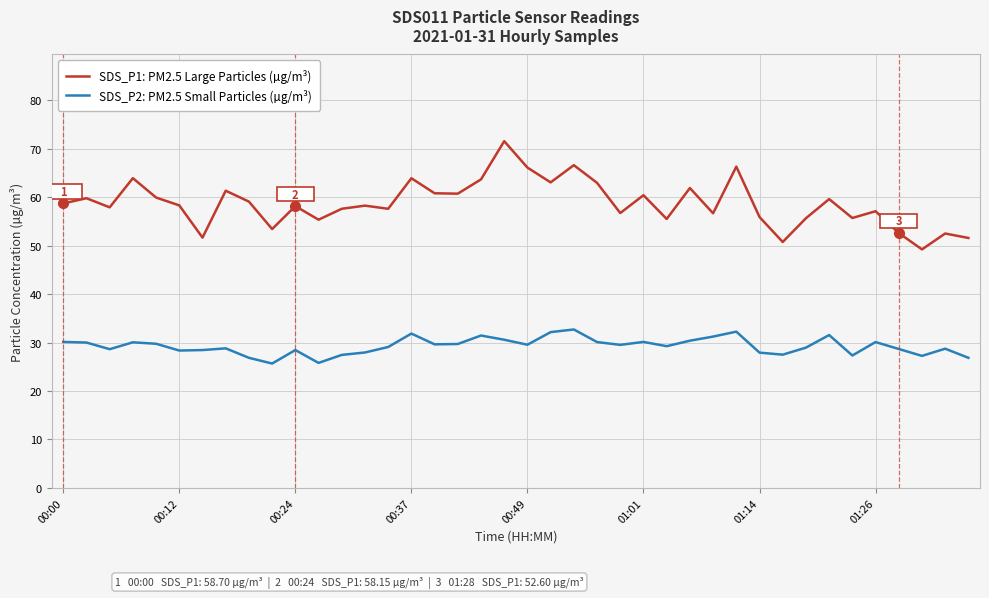

At how many categories does at least one series exceed 45?

40